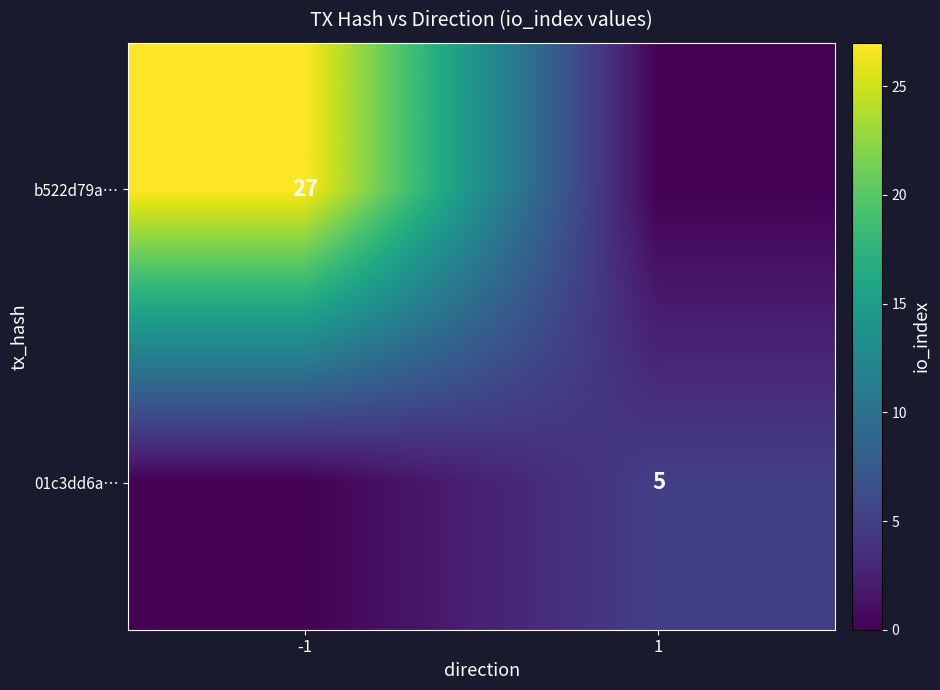

Is the value of b522d79a… at -1 greater than the value of 01c3dd6a… at 1?

Yes